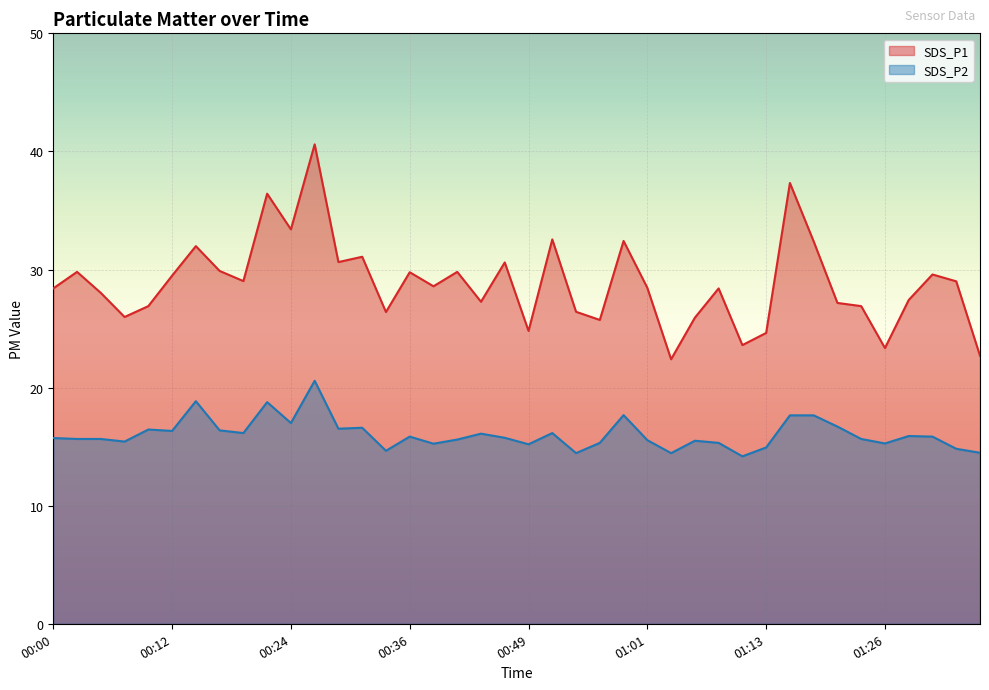

List the series in order of their peak value, lowest first.

SDS_P2, SDS_P1